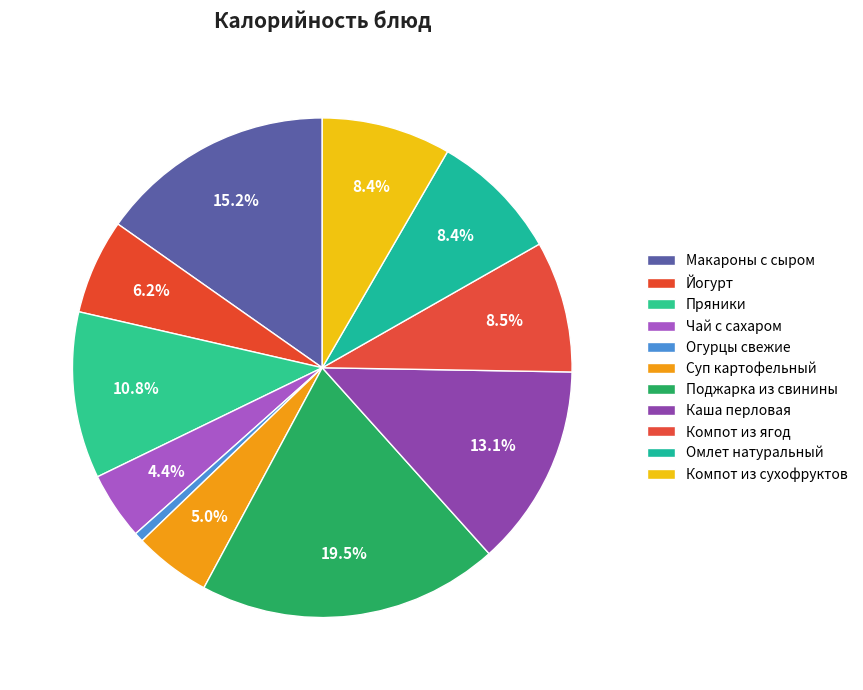

Combined, do Компот из сухофруктов and Каша перловая account for over 50%?

No